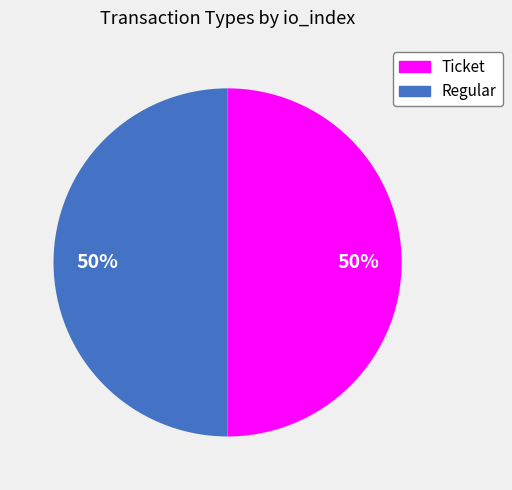

The Ticket slice represents 50% of the pie. True or false?

True